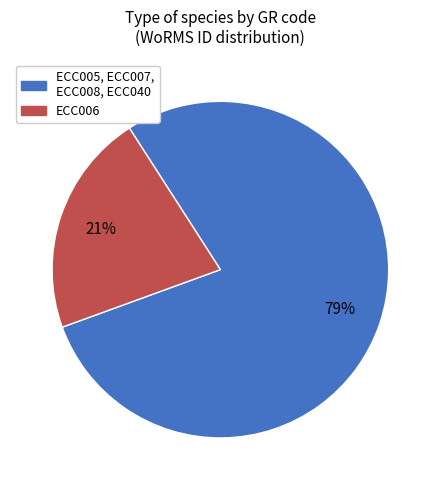

To the nearest percent, what is the average slice percentage?

50%